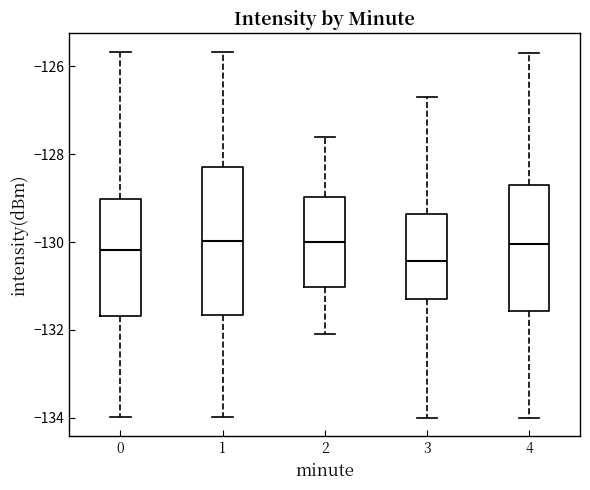

Which box's median line is the lowest?

3